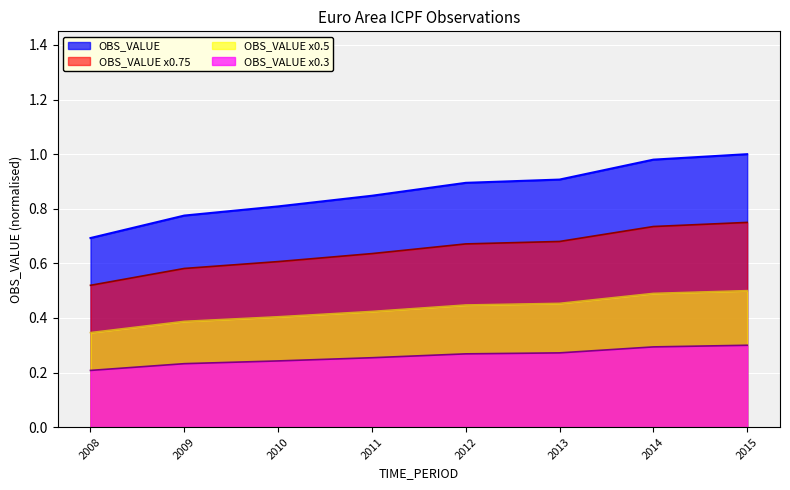

True or false: the data shows 0.5 at 2008.

False